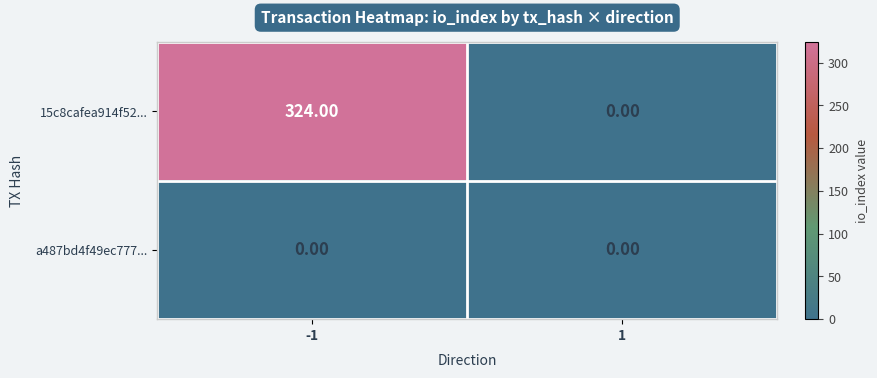

Which series has the largest range (max minus min)?

15c8cafea914f52...